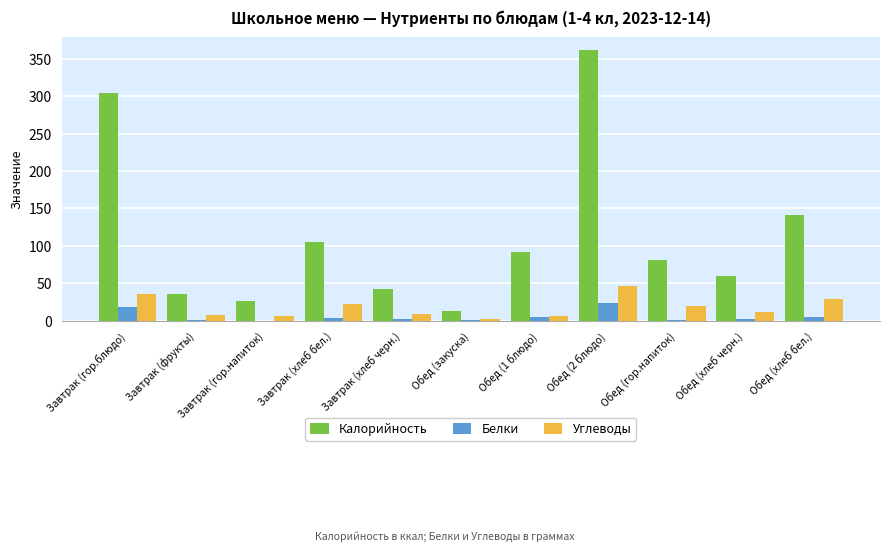

Which label corresponds to the largest value in the chart?

Обед (2 блюдо)